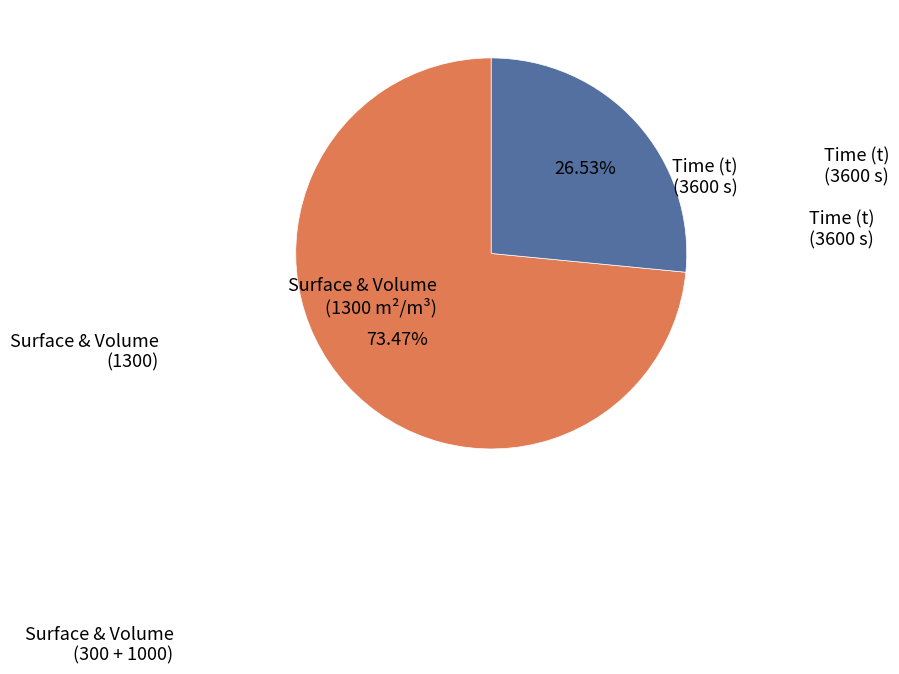

To the nearest percent, what is the difference between the largest and smallest slice percentages?

47%